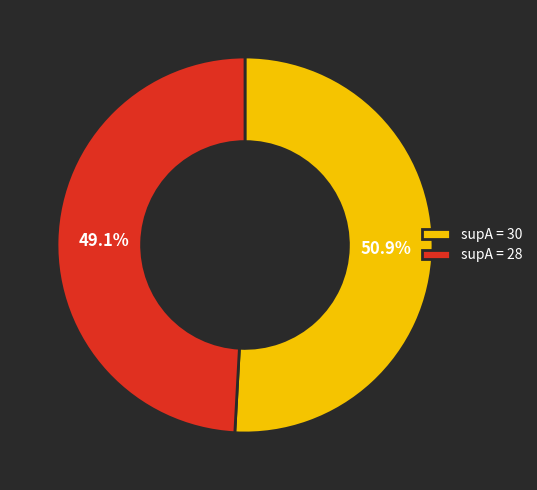

Is the sum of supA = 30 and supA = 28 greater than half?

Yes